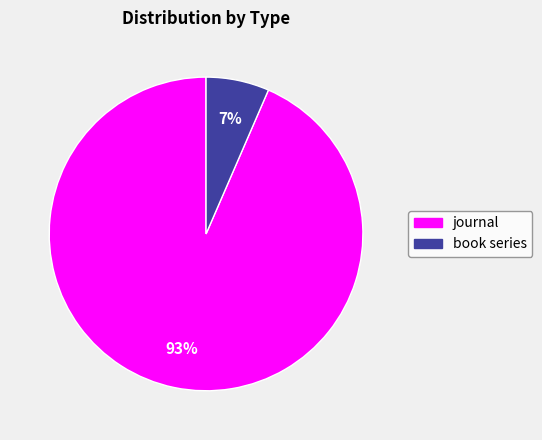

To the nearest percent, what is the combined percentage of journal and book series?

100%